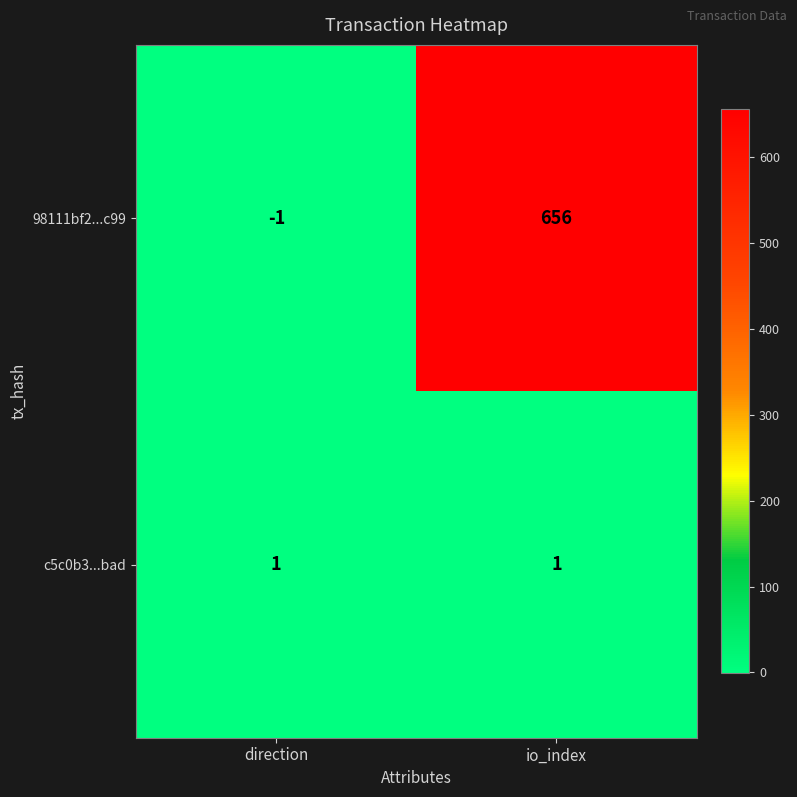

How many data points does each series have?

2